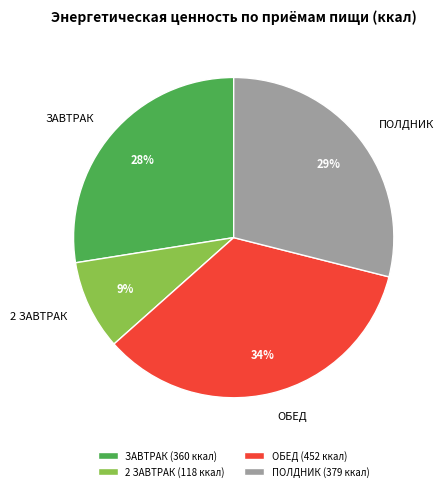

To the nearest percent, what percentage of the pie is 2 ЗАВТРАК?

9%